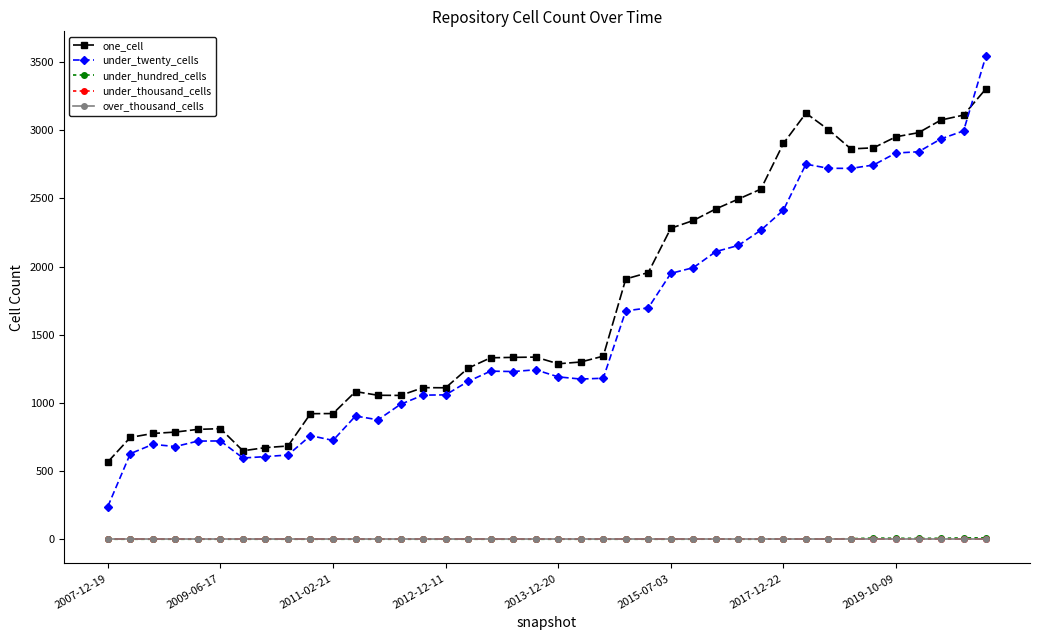

Does the chart have visible grid lines?

No